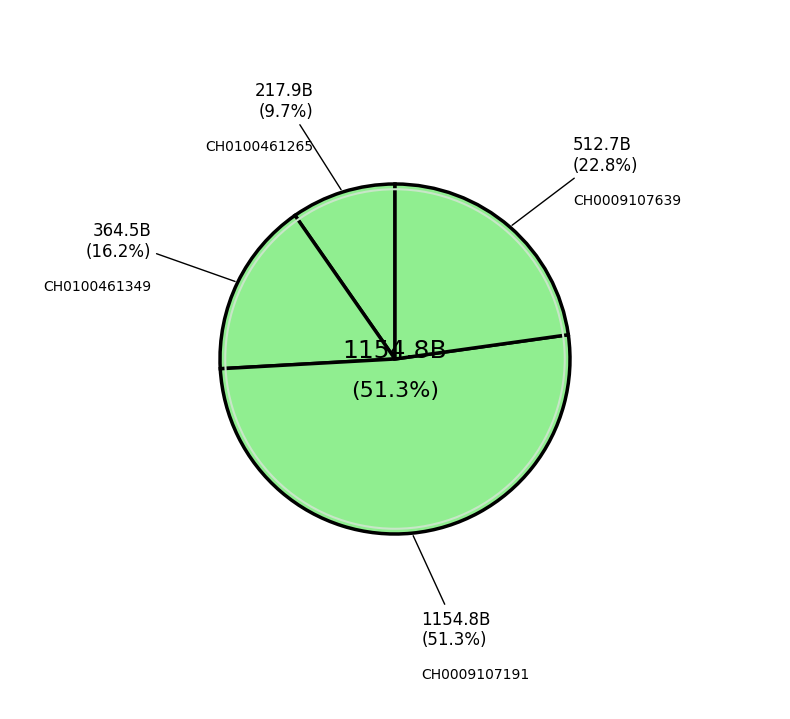

What is the majority slice?

CH0009107191